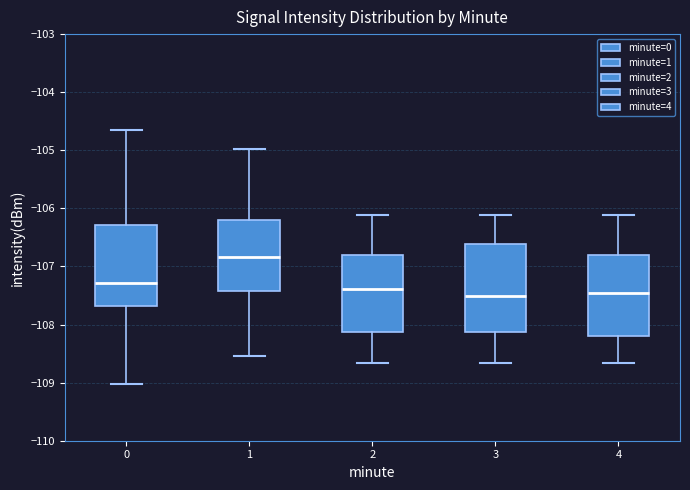

Reading left to right, transcribe this box plot: for each box, give where its median line is, the range the box spans, and where its two whiskers end, as read against the y-axis. The values are not printed on the chart, so give them approximately, as read against the axis.

0: median -107.3, box -107.7 to -106.3, whiskers -109.0 to -104.7
1: median -106.8, box -107.4 to -106.2, whiskers -108.5 to -105.0
2: median -107.4, box -108.1 to -106.8, whiskers -108.7 to -106.1
3: median -107.5, box -108.1 to -106.6, whiskers -108.7 to -106.1
4: median -107.4, box -108.2 to -106.8, whiskers -108.7 to -106.1